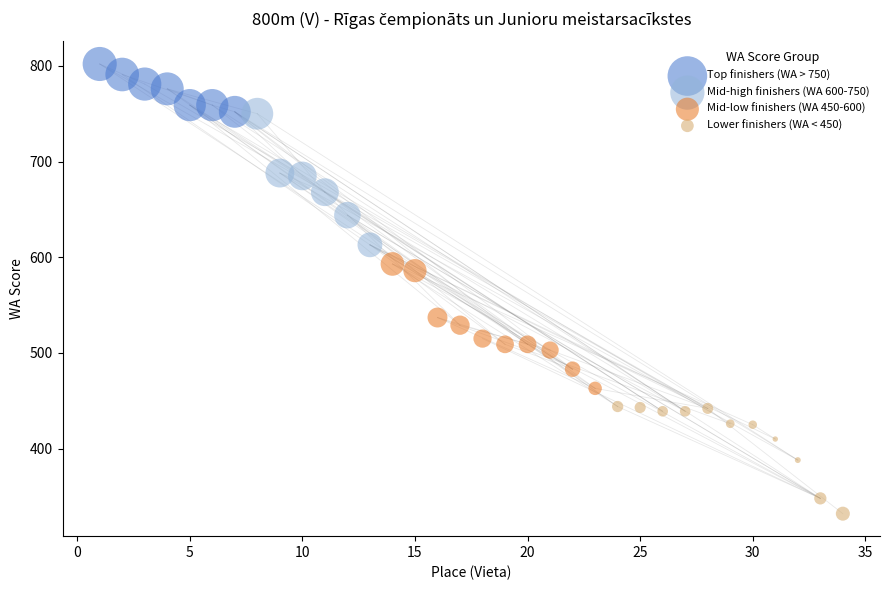

What are all the series names shown in the legend?

Top finishers (WA > 750), Mid-high finishers (WA 600-750), Mid-low finishers (WA 450-600), Lower finishers (WA < 450)